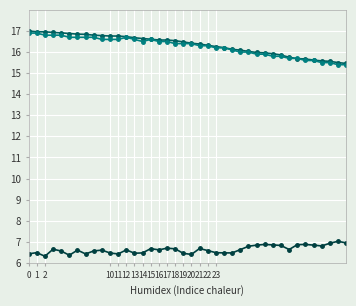

How many lines are shown in the chart?

3